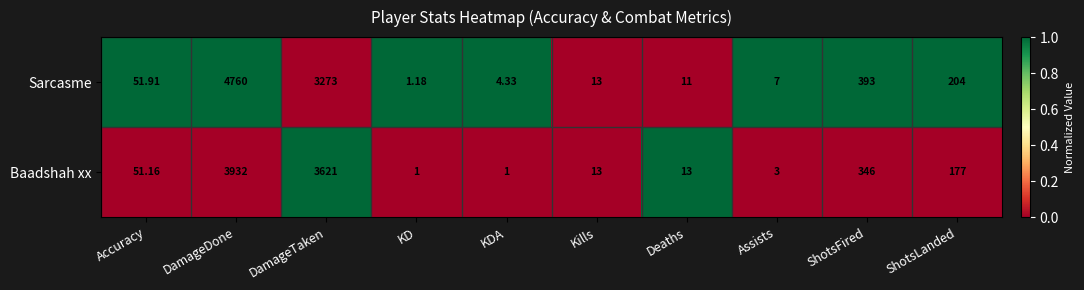

Which category has the lowest value in the Sarcasme series?

KD